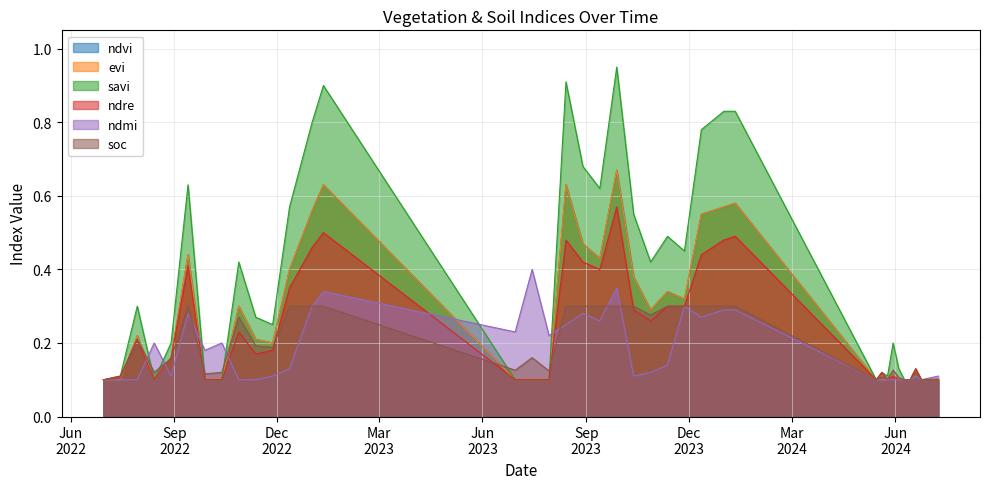

What is the difference between the highest and lowest values at 27-11-2022?

0.1